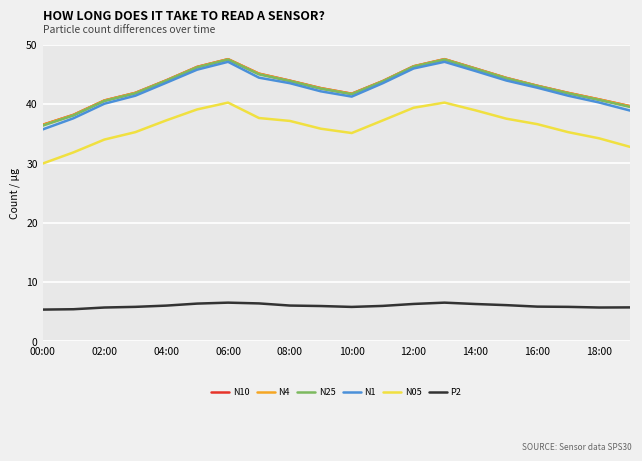

What is the highest value of the N25 series?

47.5